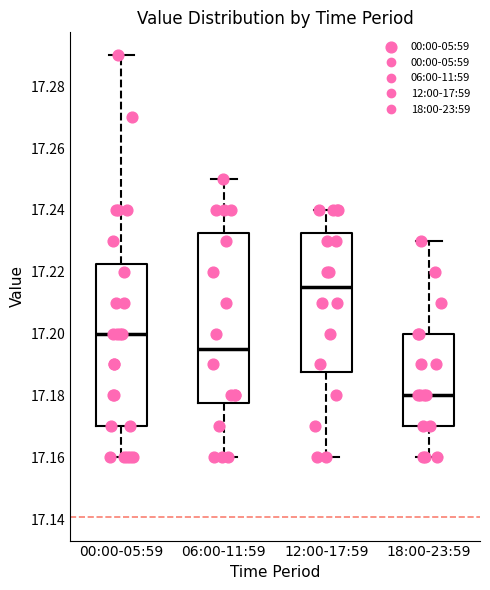

Which box is the tallest, from its lower edge to its upper edge?

06:00-11:59